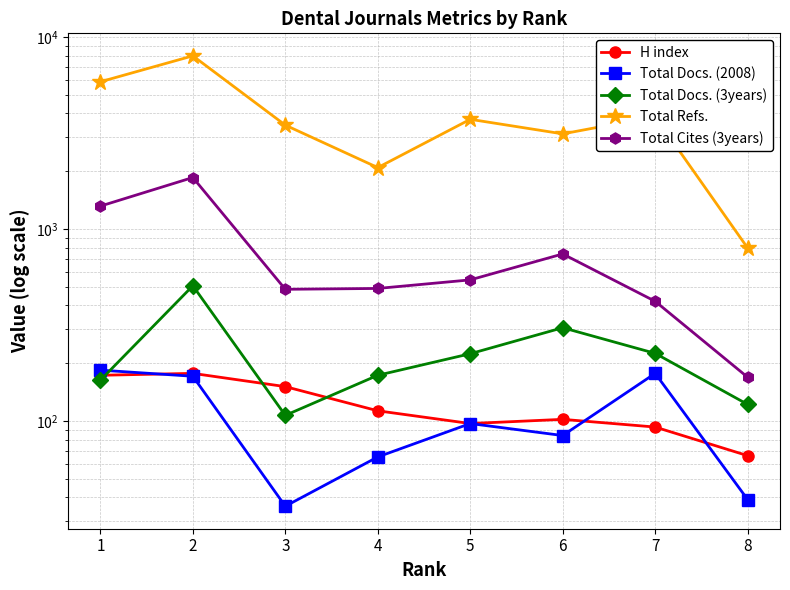

How many data points does each series have?

8